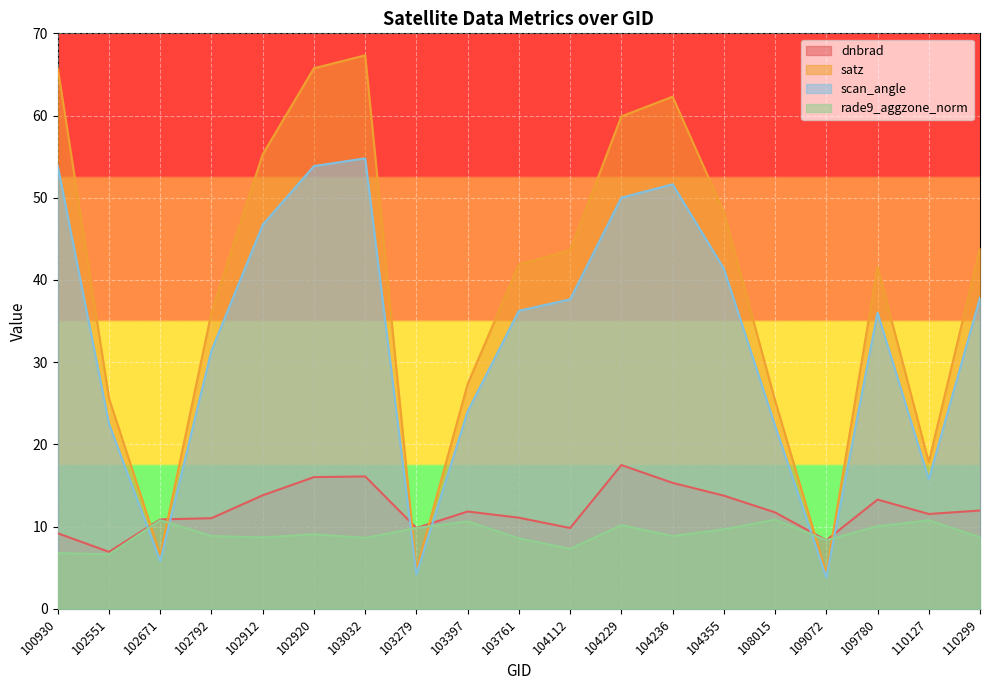

Which series has the largest total across all categories?

satz